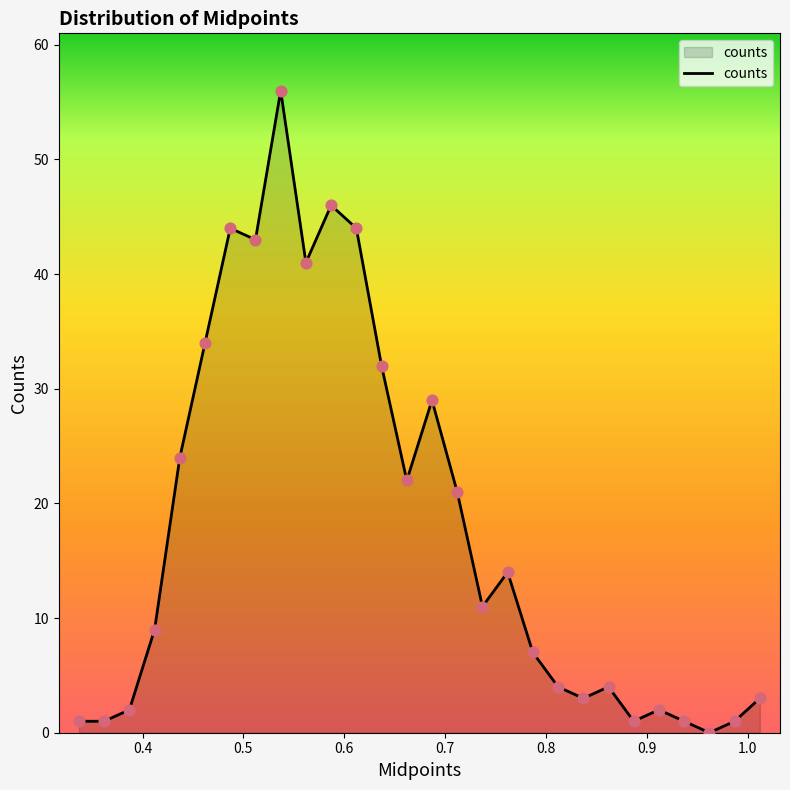

What is the maximum value shown in the chart?

56